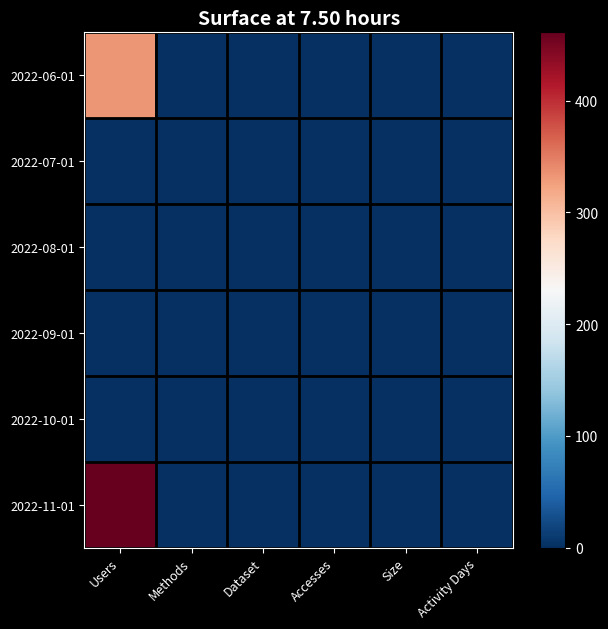

Reading right to left, extract all data points from this chart.

2022-06-01: Activity Days=0	Size=0	Accesses=0	Dataset=0	Methods=0	Users=332
2022-07-01: Activity Days=0	Size=0	Accesses=0	Dataset=0	Methods=0	Users=0
2022-08-01: Activity Days=0	Size=0	Accesses=0	Dataset=0	Methods=0	Users=0
2022-09-01: Activity Days=0	Size=0	Accesses=0	Dataset=0	Methods=0	Users=0
2022-10-01: Activity Days=0	Size=0	Accesses=0	Dataset=0	Methods=0	Users=0
2022-11-01: Activity Days=0	Size=0	Accesses=0	Dataset=0	Methods=0	Users=461